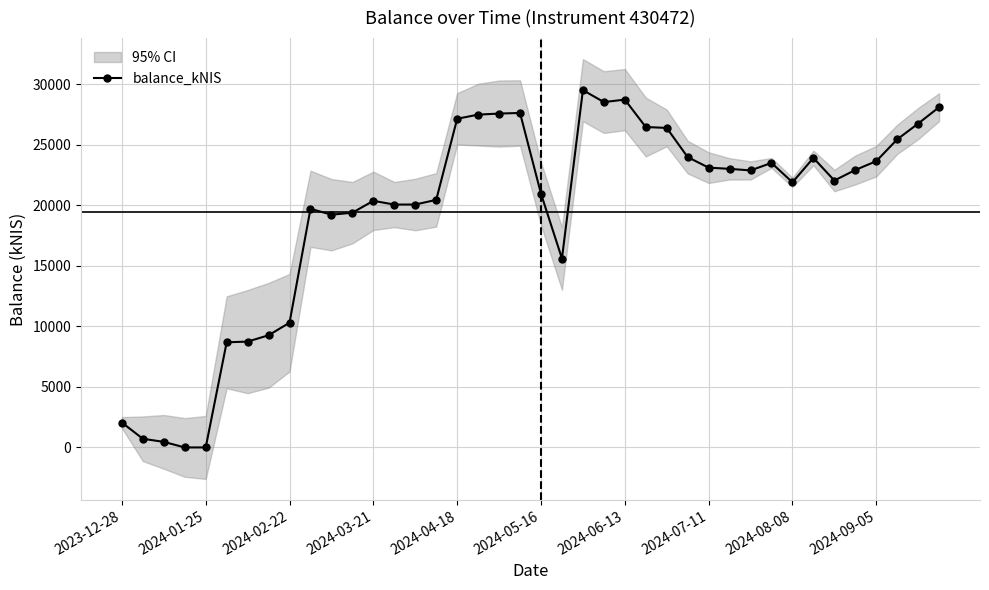

What is the highest value of the balance_kNIS series?

29510.1